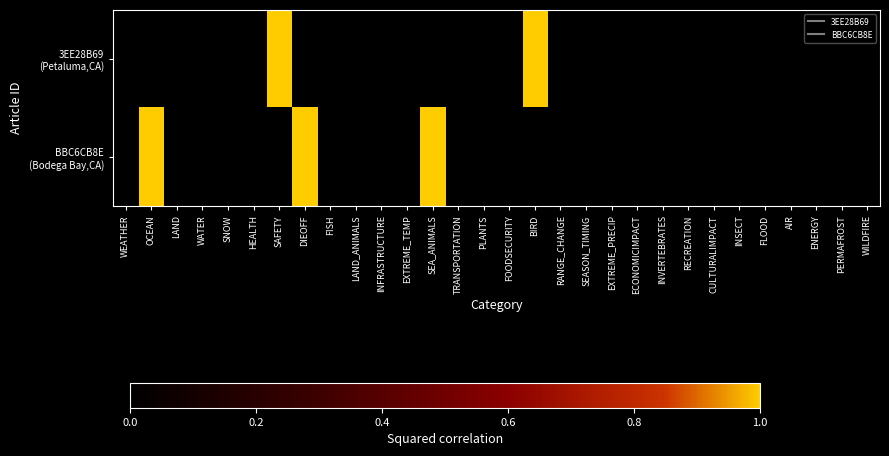

At BIRD, list the series in order from smallest to largest.

BBC6CB8E (Bodega Bay,CA), 3EE28B69 (Petaluma,CA)